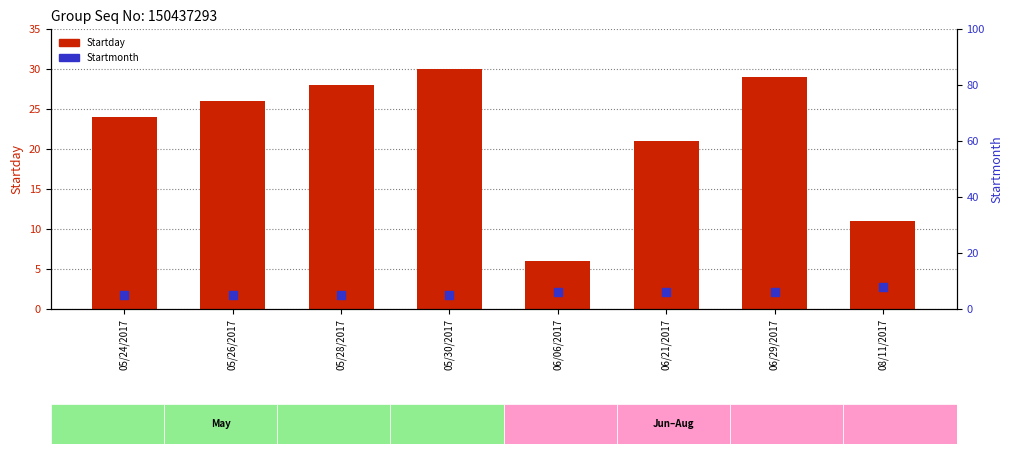

Which series has the largest total across all categories?

Startday